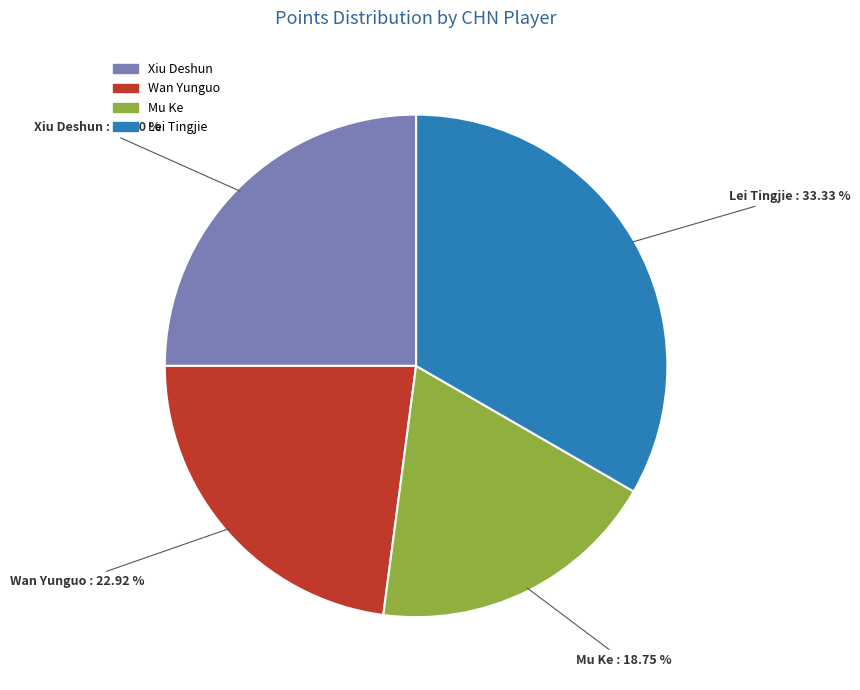

What portion of the pie excludes Xiu Deshun?

75.0%